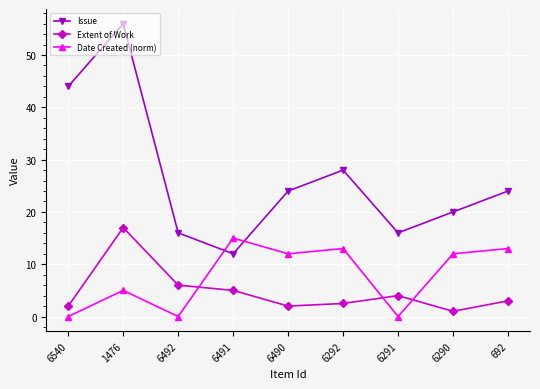

What is the label of the 5th point from the right?

6490